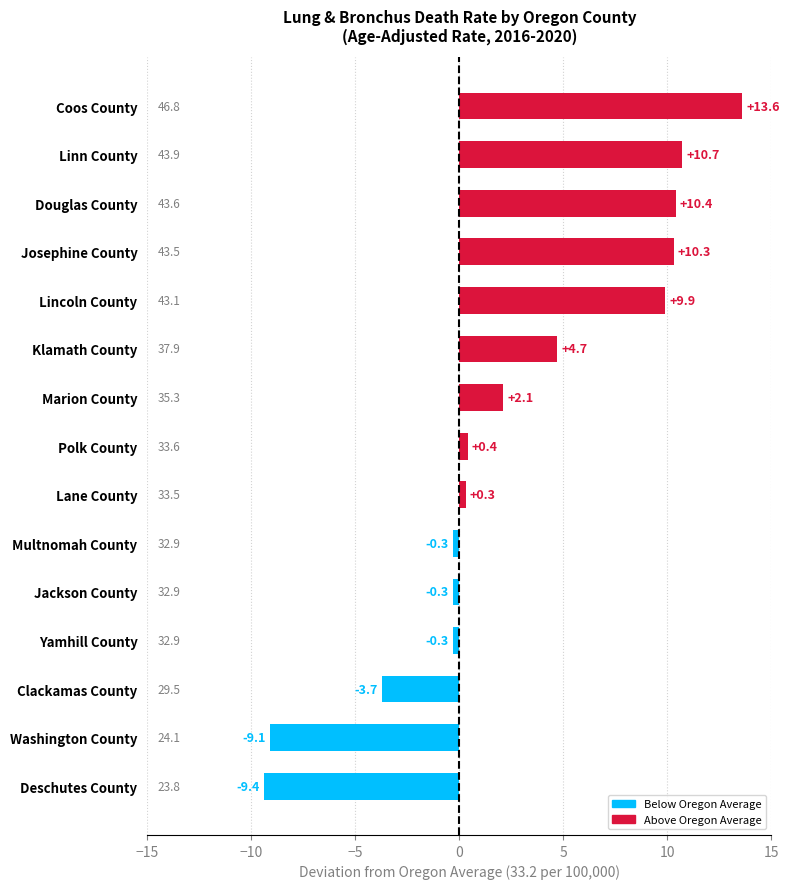

What is the difference between the maximum and minimum values?

23.0